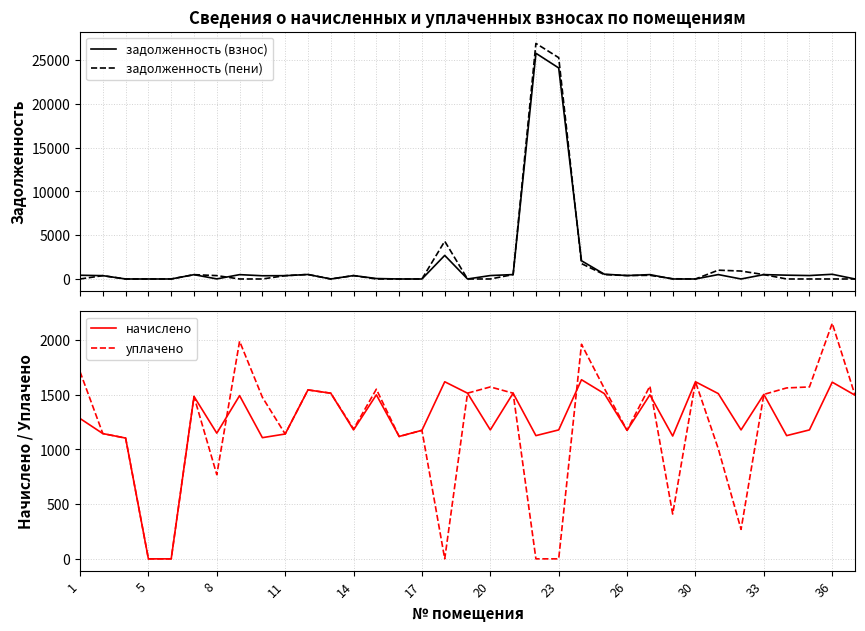

The value of задолженность (пени) at 26 is -18060.2. True or false?

False